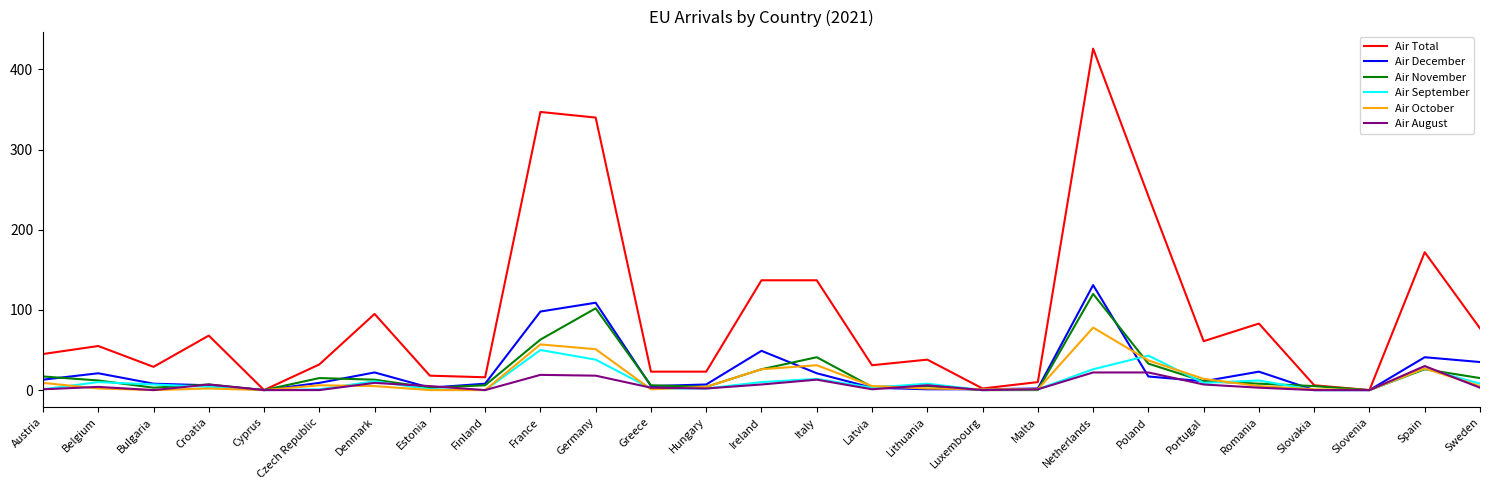

At which category is the sum across all series the highest?

Netherlands